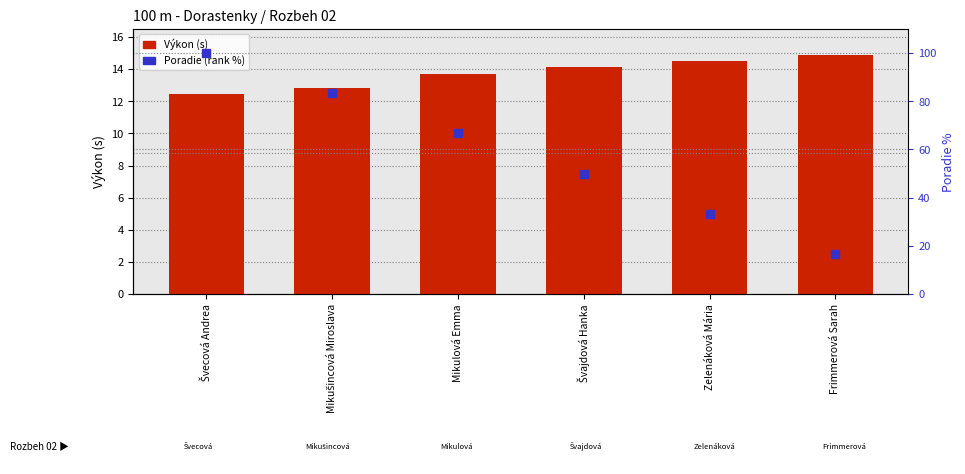

Which series reaches the maximum Y coordinate?

Poradie (rank %)